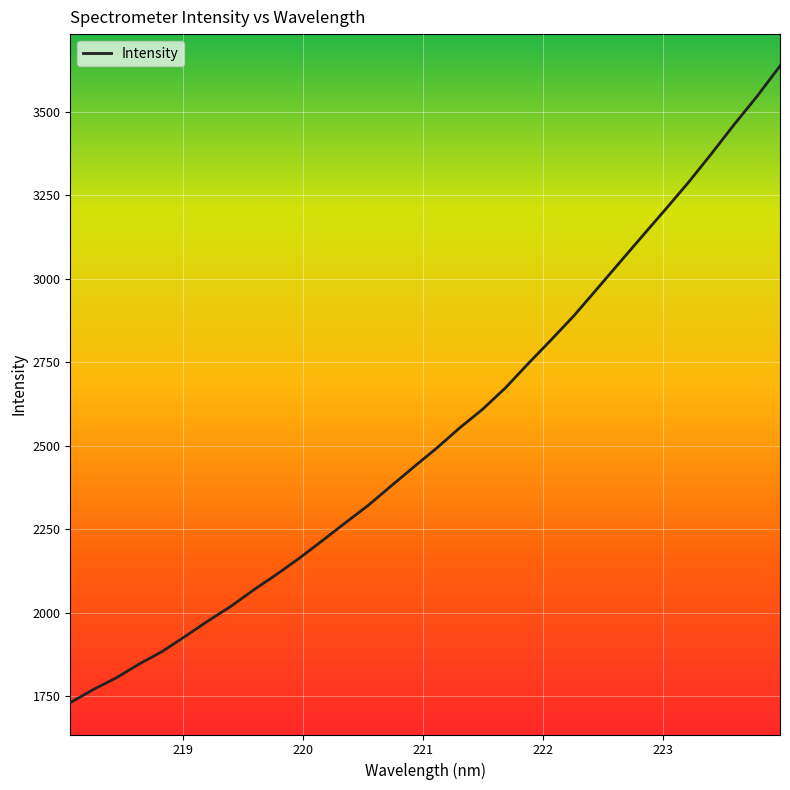

What is the difference between the maximum and minimum values?

1907.6